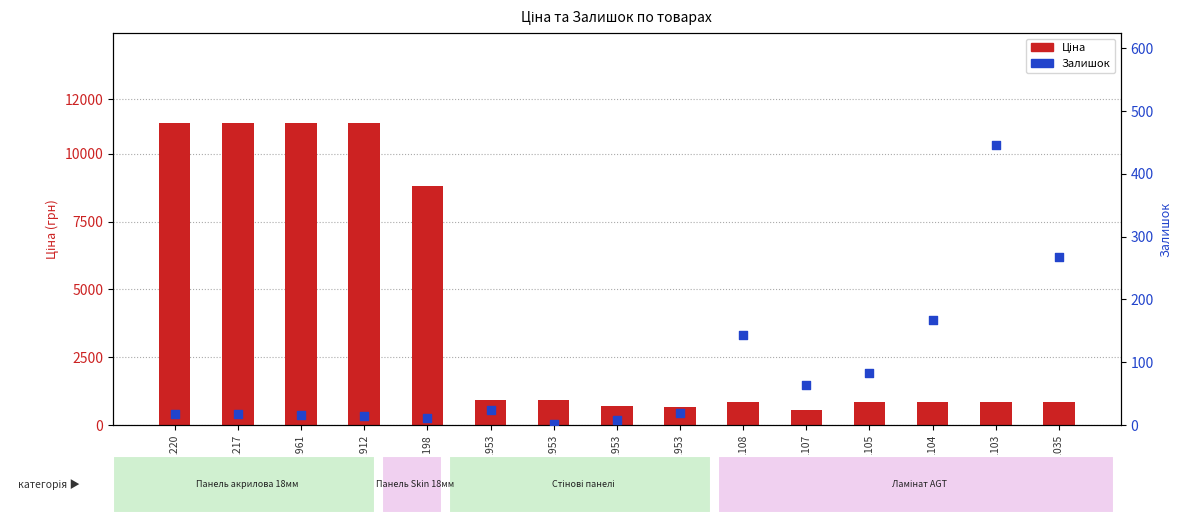

Which series has the widest spread of Y values?

Ціна